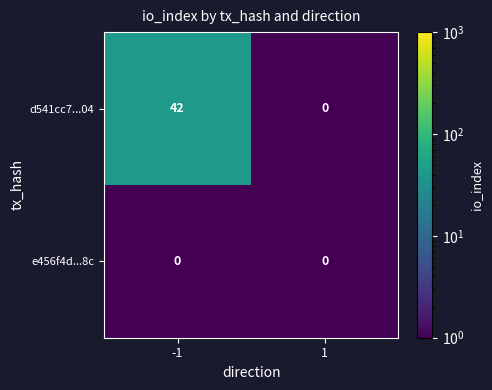

What is the total value across all series at -1?

42